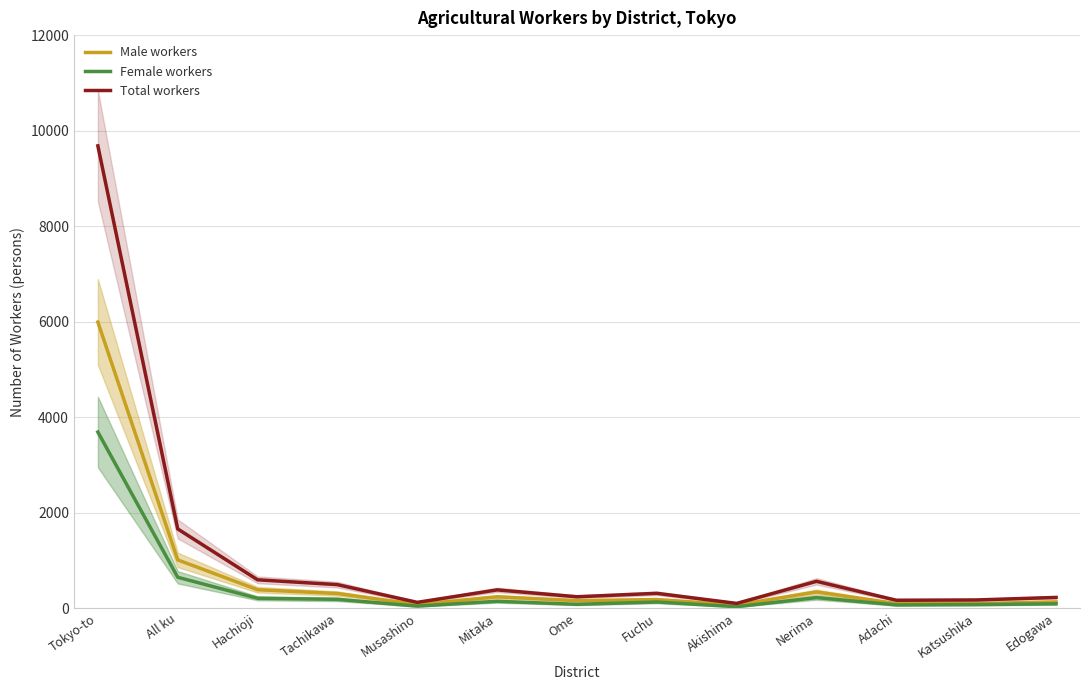

Which series has the widest spread of values?

Total workers